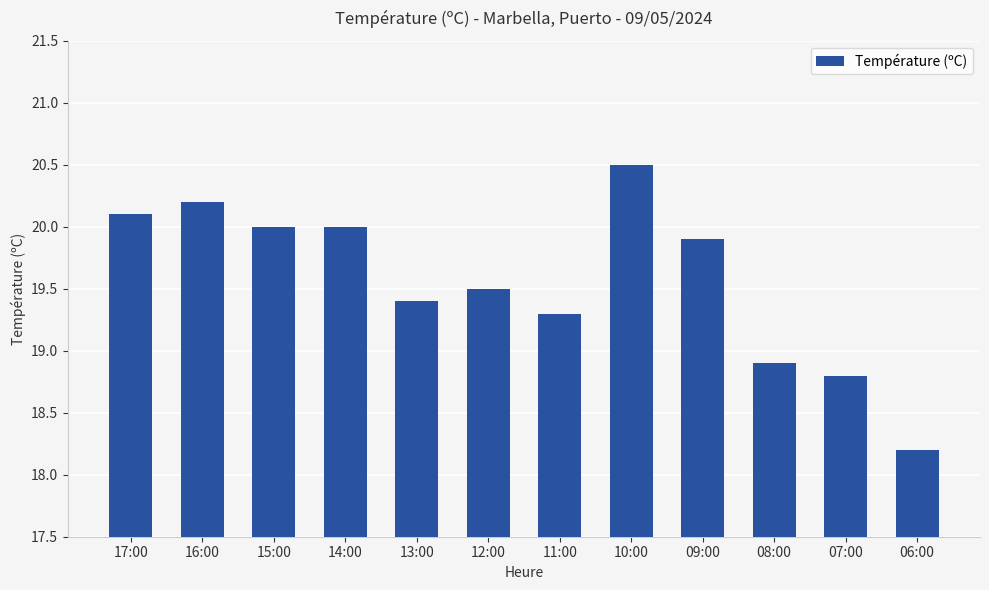

Reading left to right, transcribe all the data shown in this chart.

20.1	20.2	20.0	20.0	19.4	19.5	19.3	20.5	19.9	18.9	18.8	18.2